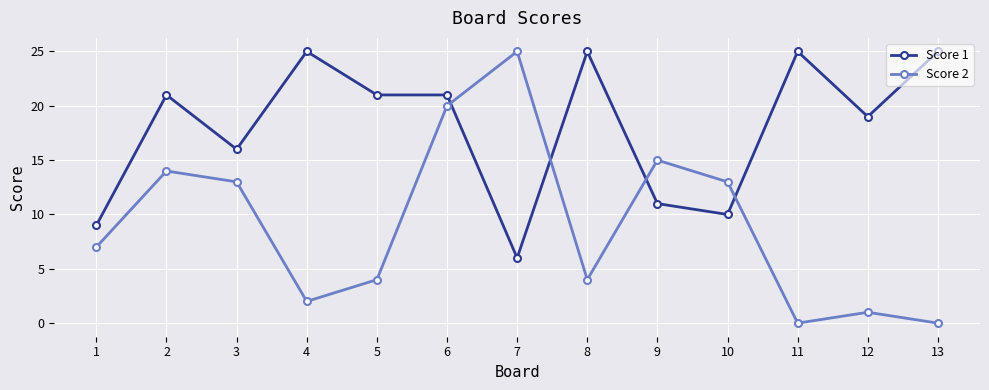

After their last crossing, which series has the higher values: Score 1 or Score 2?

Score 1